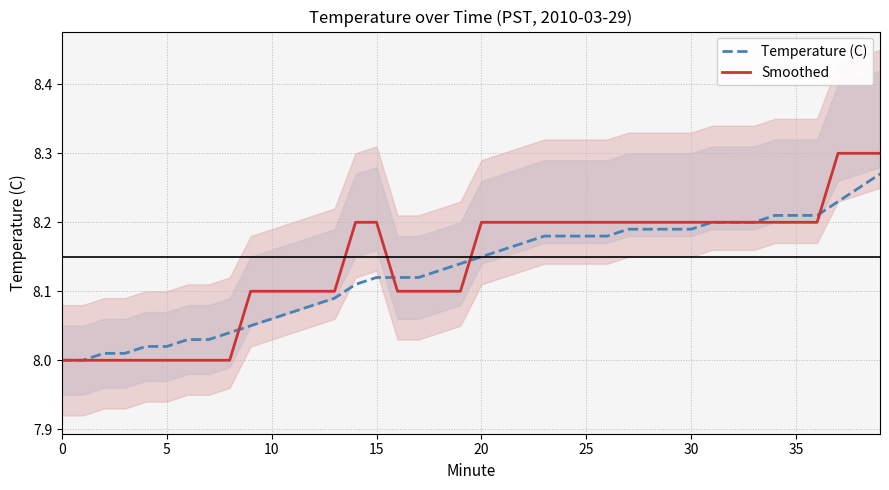

List the series in order of their peak value, lowest first.

Temperature (C), Smoothed